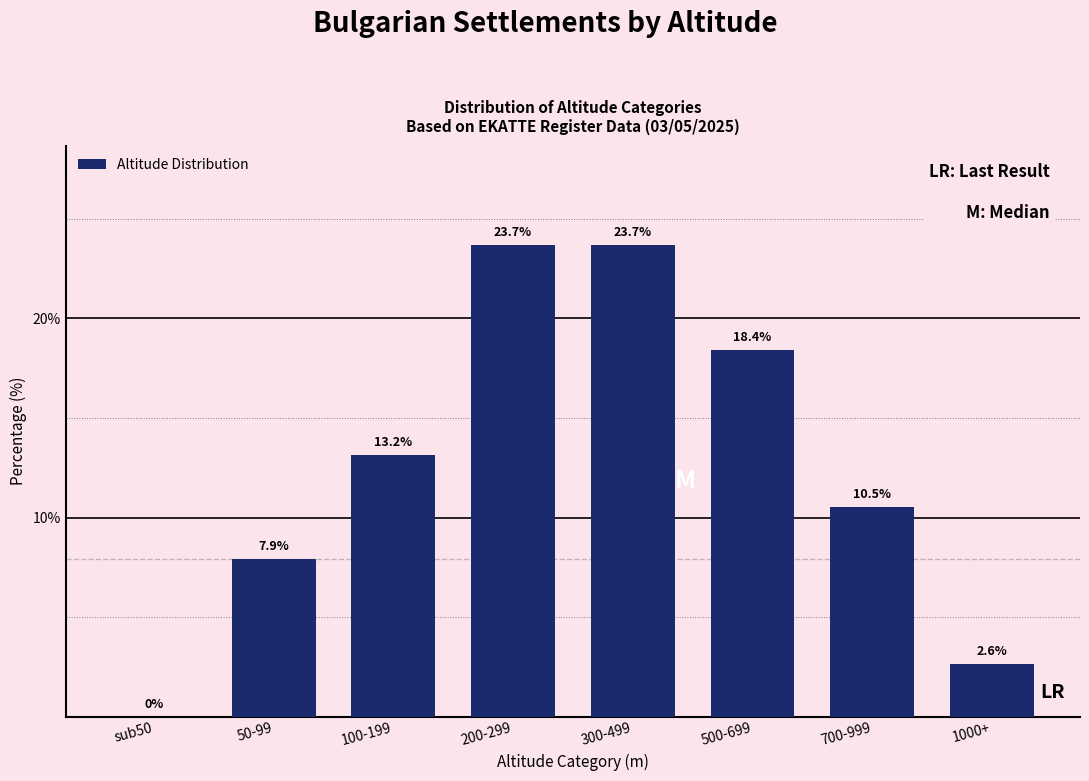

Reading left to right, transcribe all the data shown in this chart.

sub50=0.0	50-99=7.9	100-199=13.2	200-299=23.7	300-499=23.7	500-699=18.4	700-999=10.5	1000+=2.6